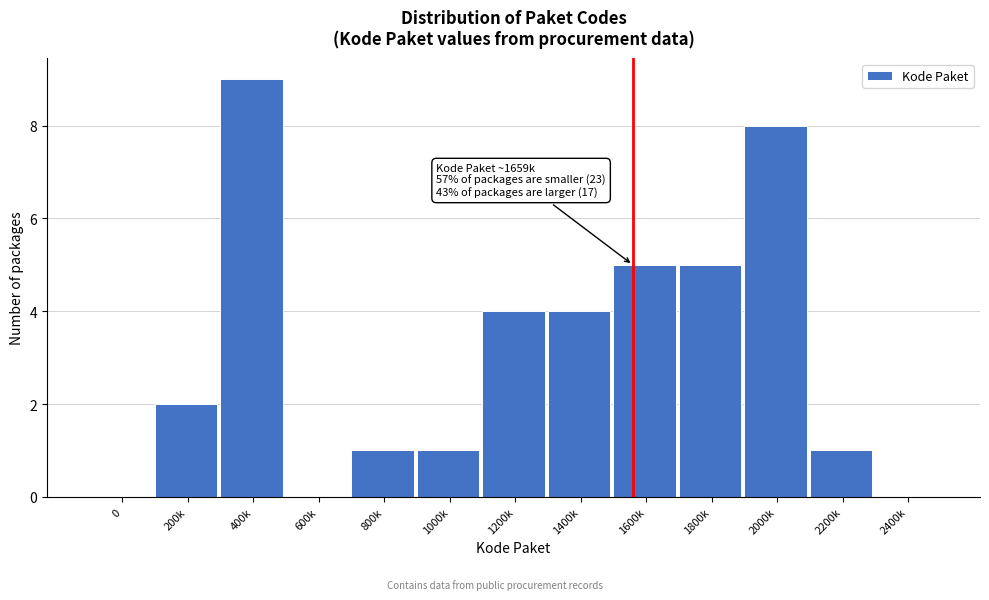

Reading right to left, what are all the values shown in this chart?

2400k=0	2200k=1	2000k=8	1800k=5	1600k=5	1400k=4	1200k=4	1000k=1	800k=1	600k=0	400k=9	200k=2	0=0